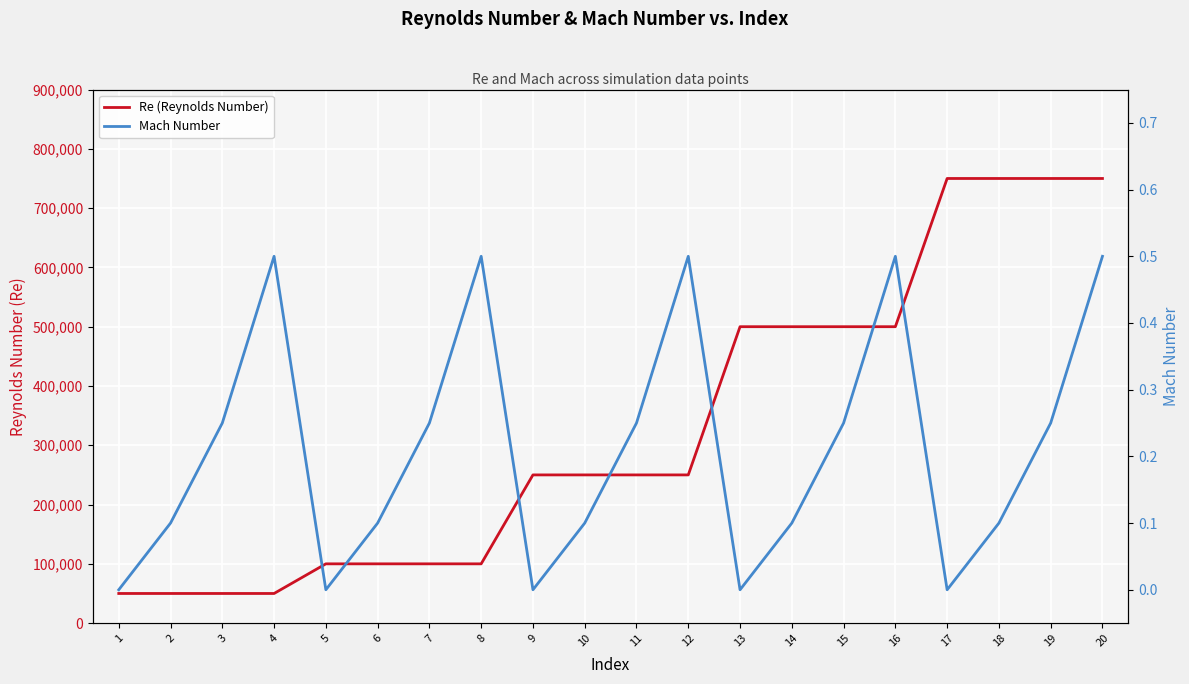

Count the Mach Number values in the range 0 to 1.

20